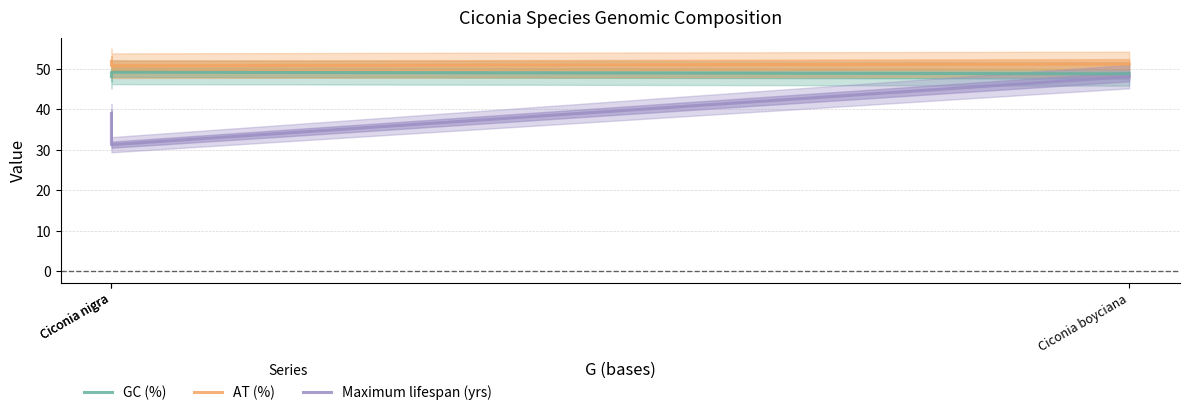

Where is Maximum lifespan (yrs) nearest to the value 39?

Ciconia nigra